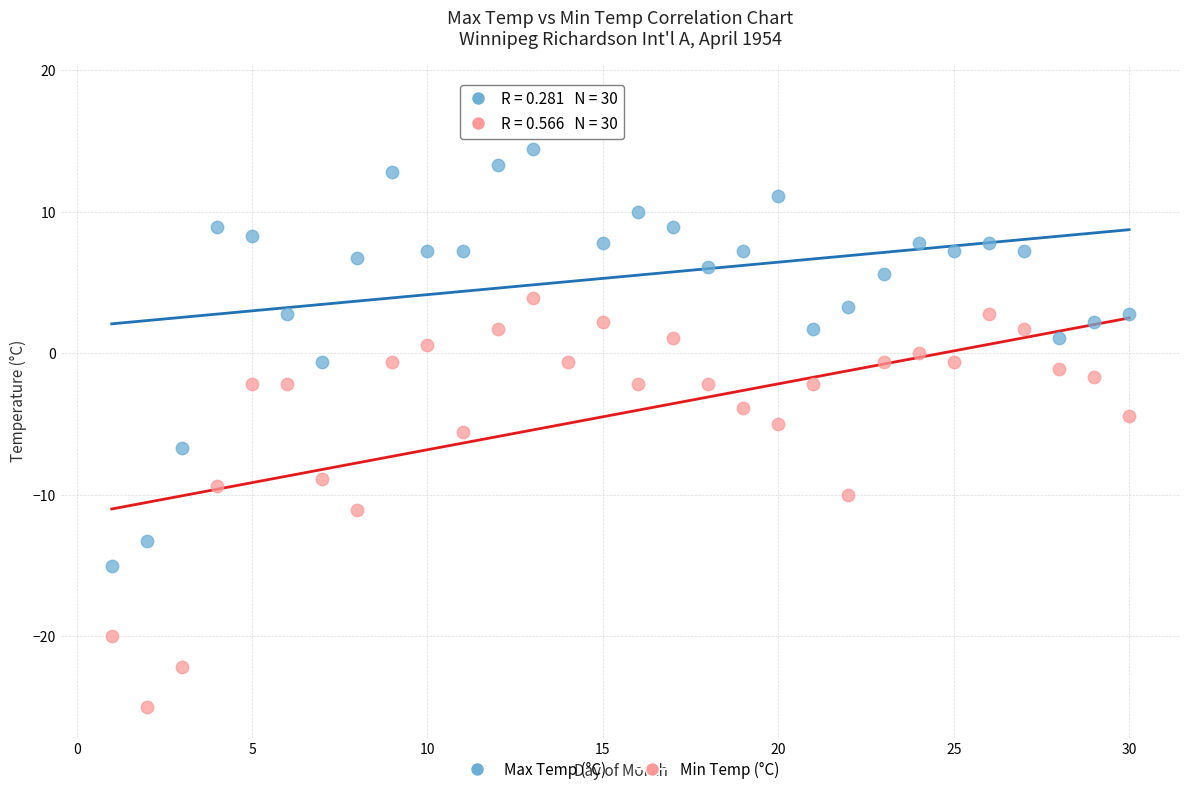

Across all data points, what is the range of X values (max minus min)?

29.0